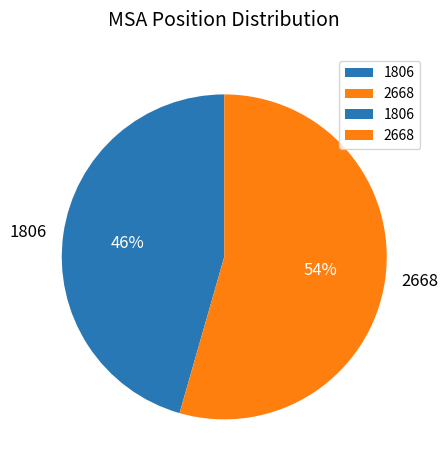

To the nearest percent, what portion does 1806 represent?

46%